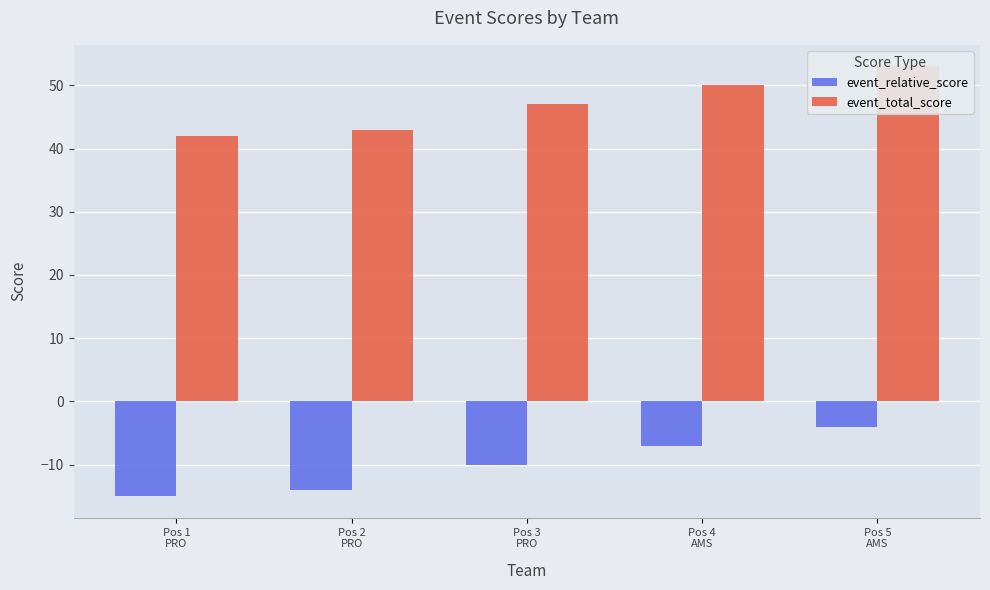

What is the minimum value for event_total_score?

42